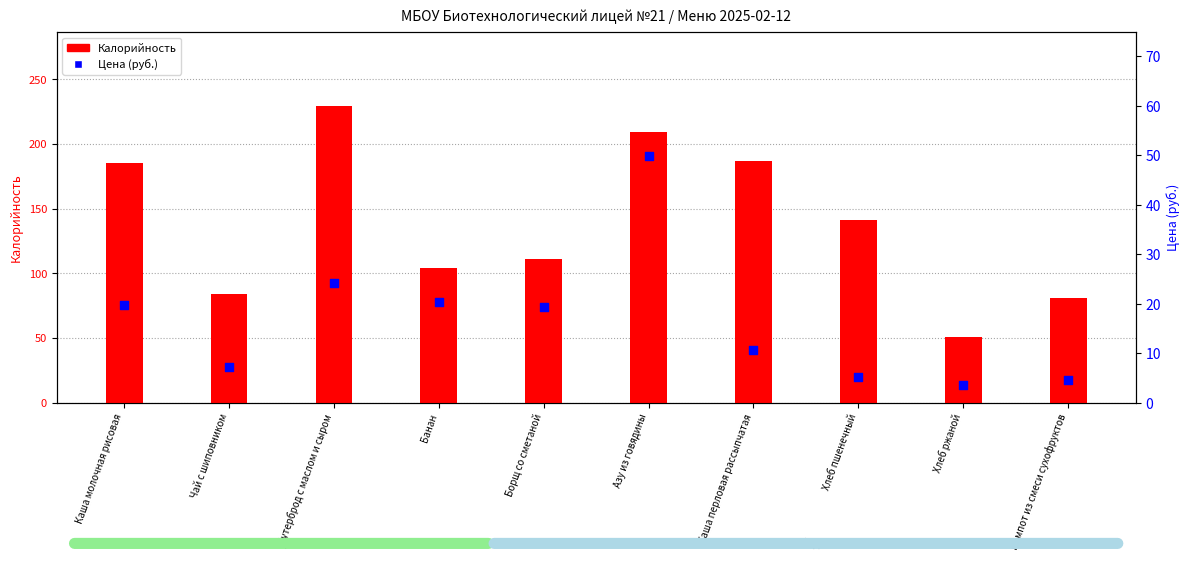

Which series has the largest total across all categories?

Калорийность